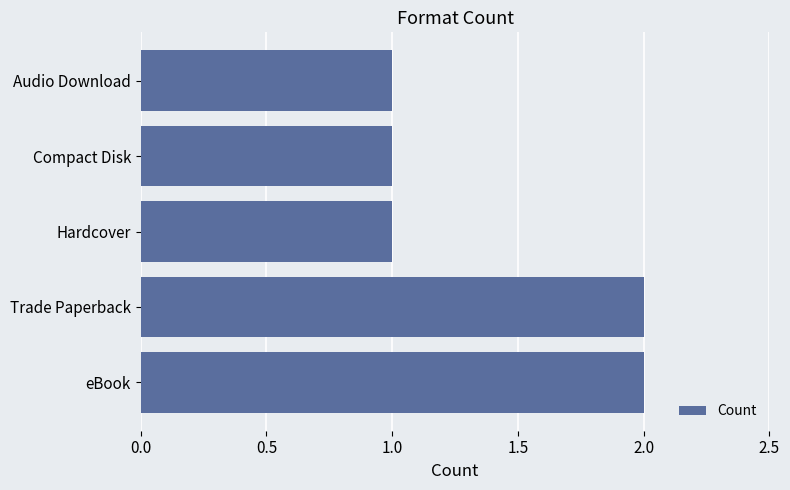

Does the chart contain any negative values?

No